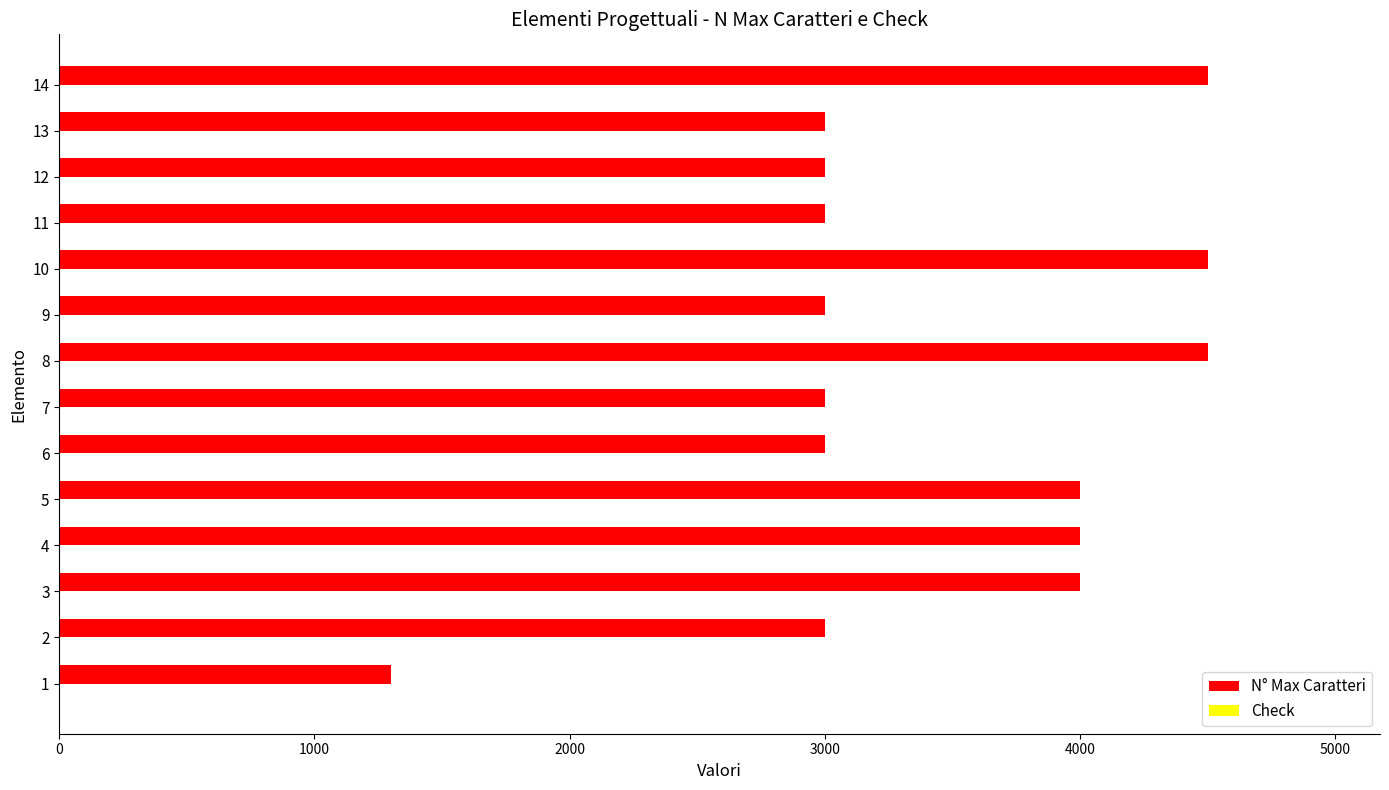

The value at 12 is 3950. True or false?

False